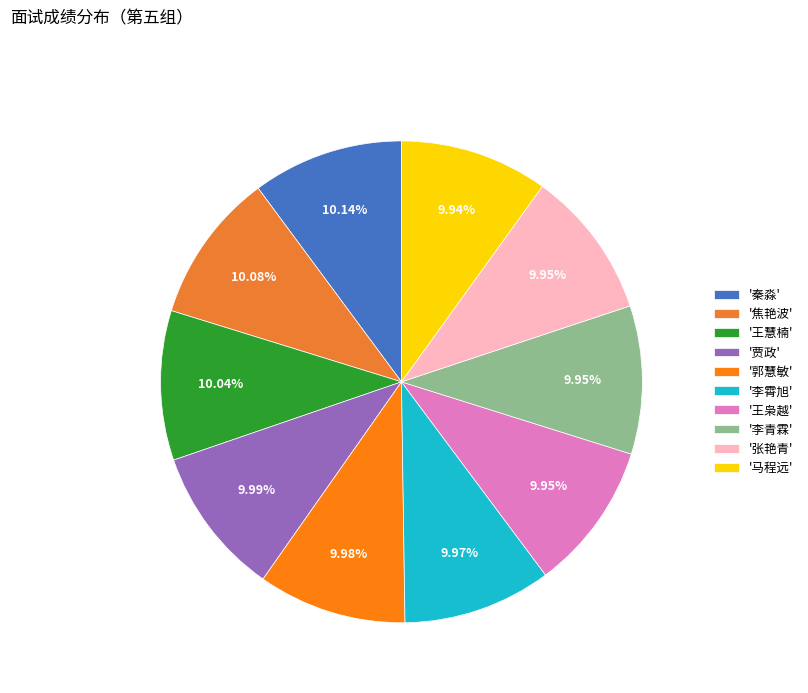

How many segments does this pie chart have?

10